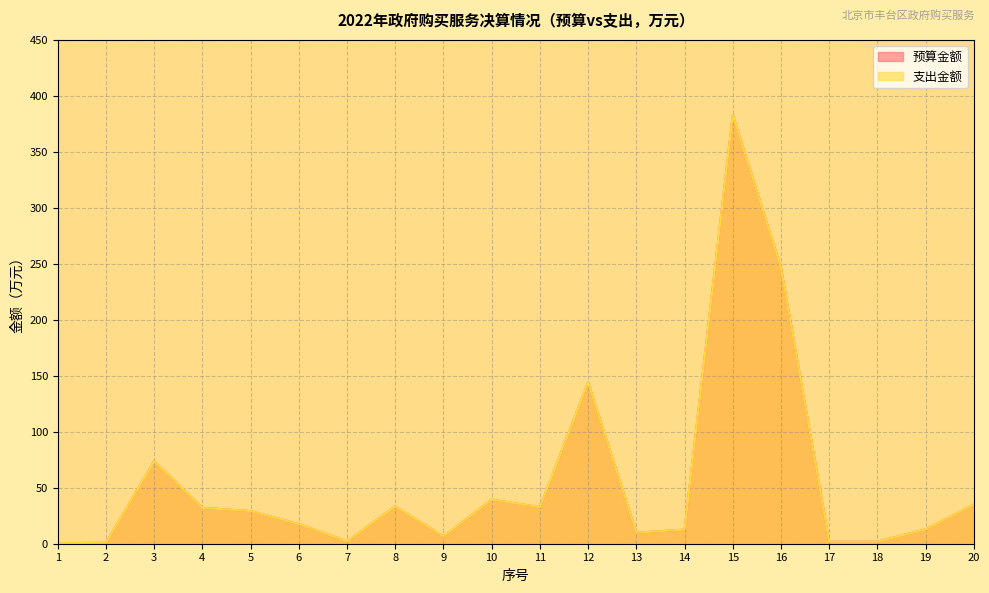

At how many categories does at least one series exceed 155?

2